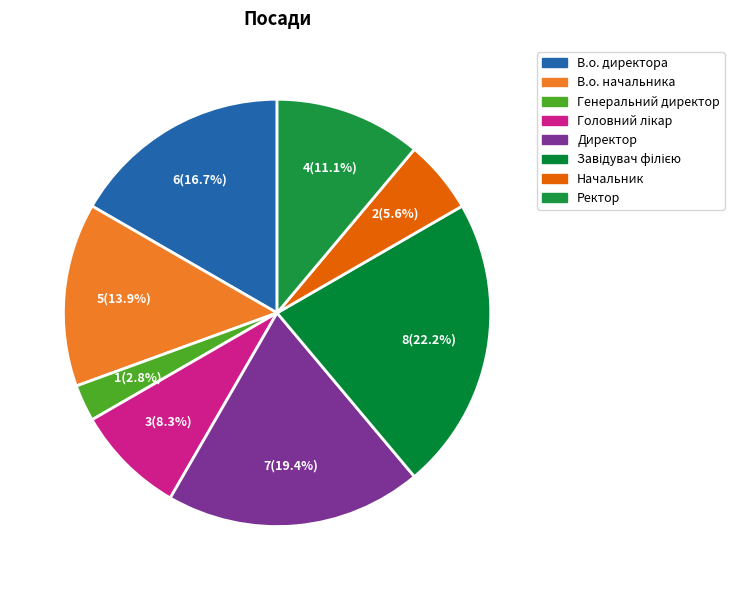

To the nearest percent, what portion does Завідувач філією represent?

22%